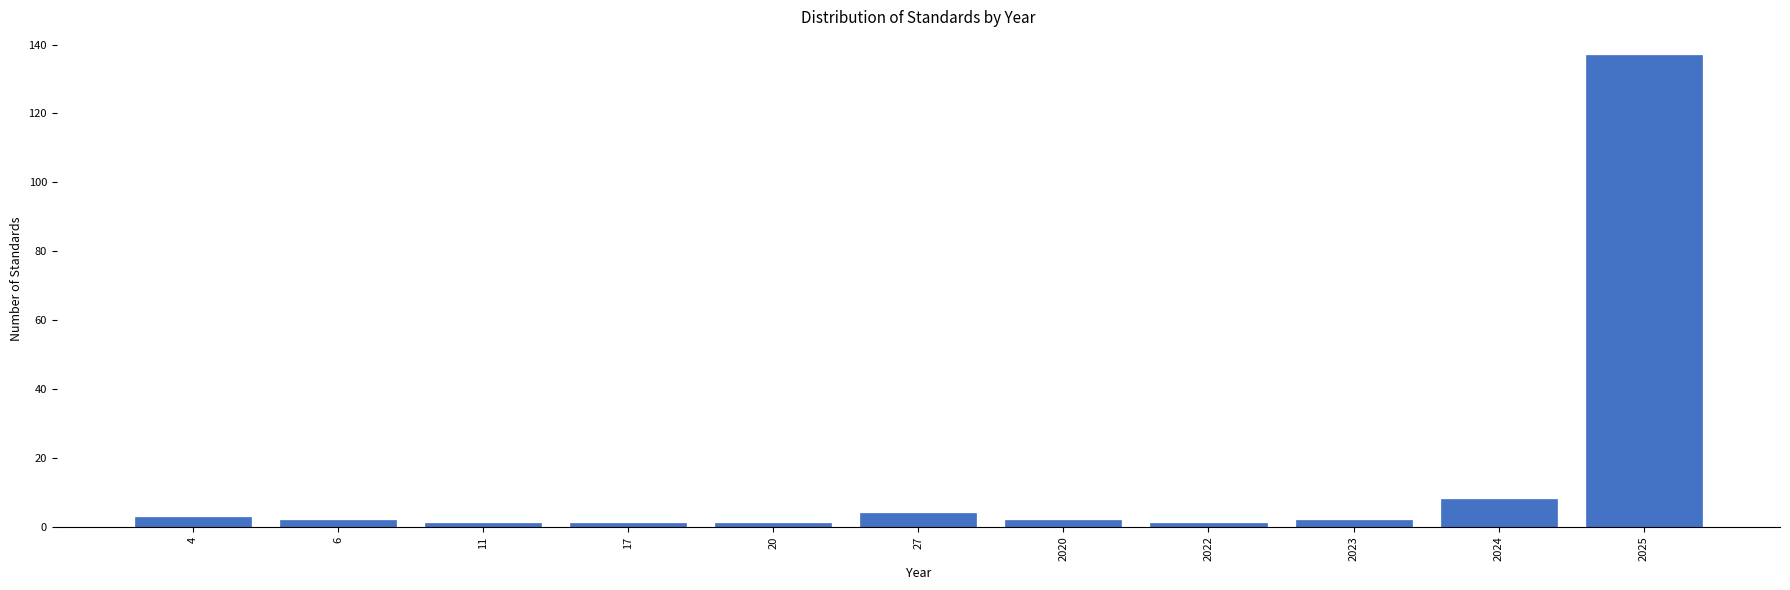

Reading right to left, transcribe all the data shown in this chart.

2025=137	2024=8	2023=2	2022=1	2020=2	27=4	20=1	17=1	11=1	6=2	4=3